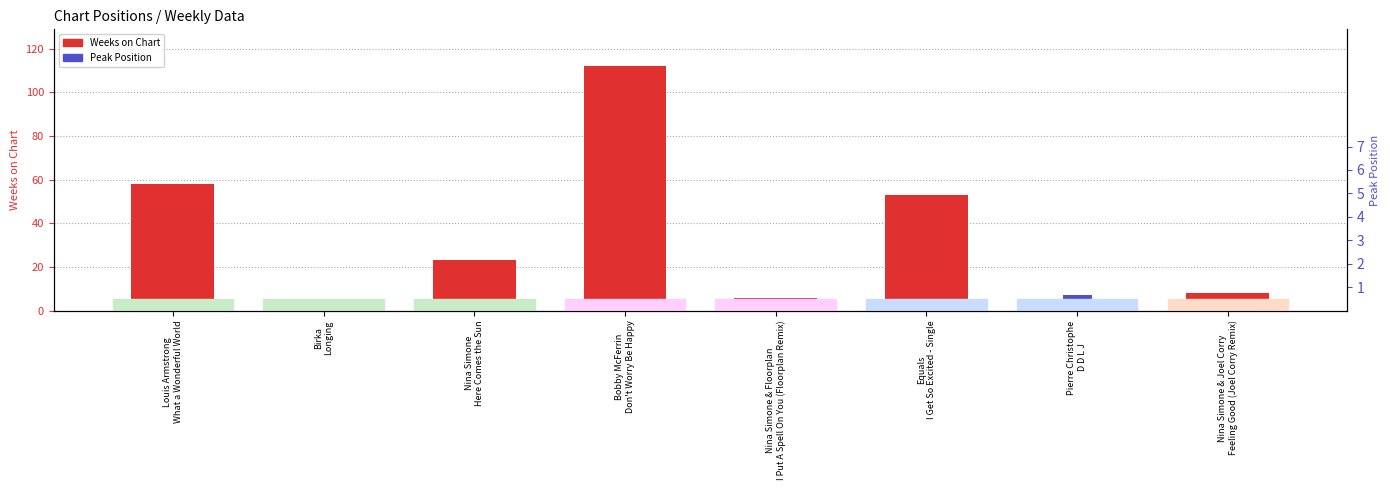

Does the chart contain stacked bars?

No